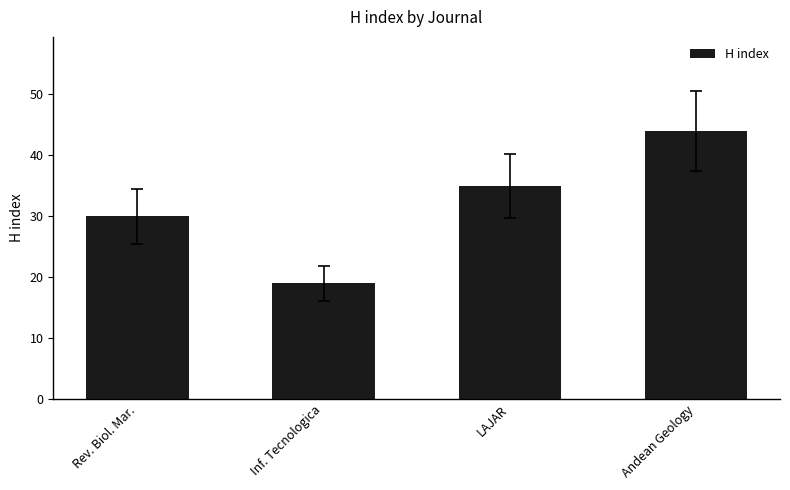

What is the minimum value shown in the chart?

19